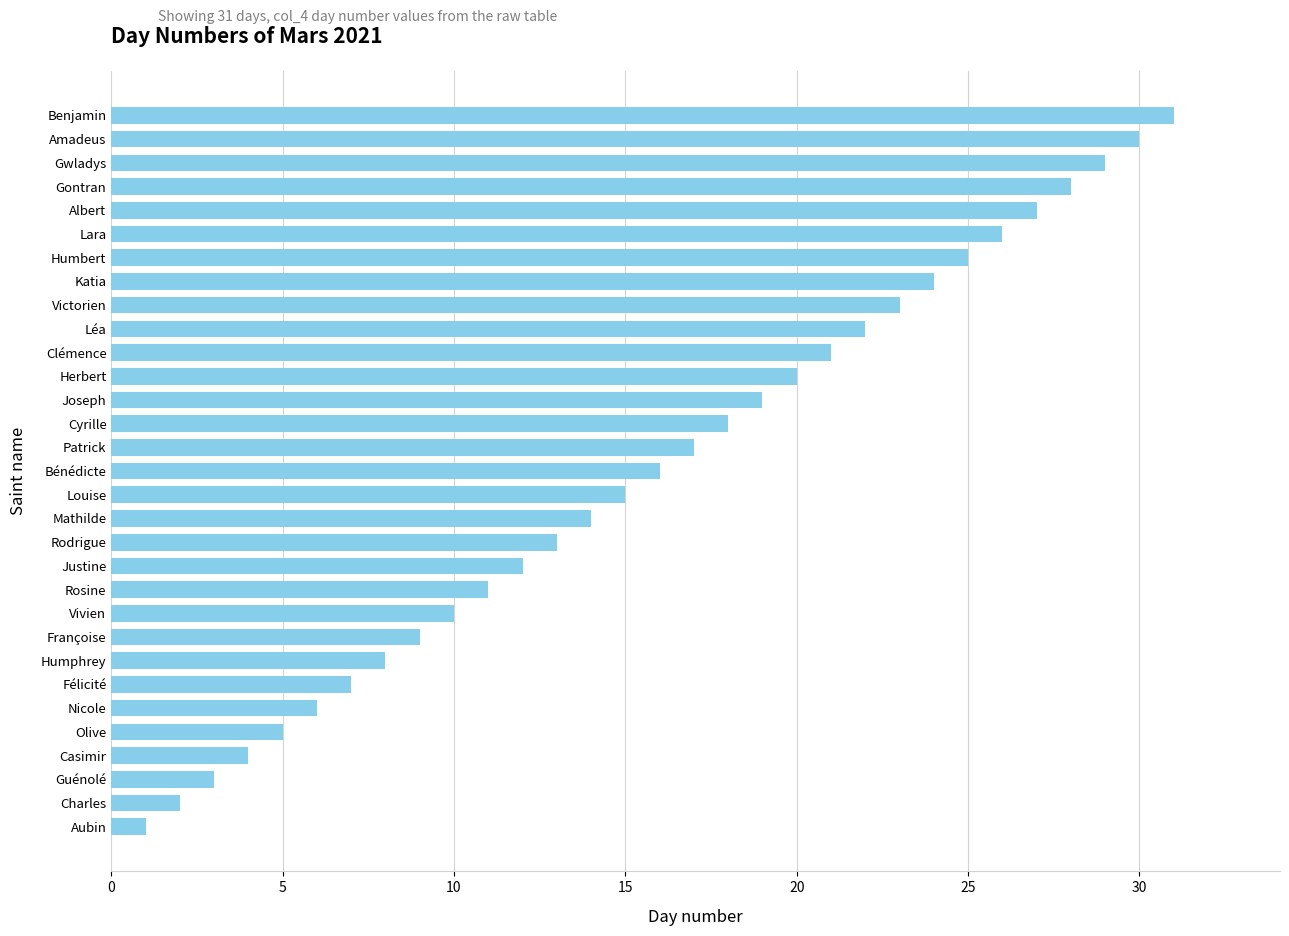

What is the difference between the maximum and minimum values?

30